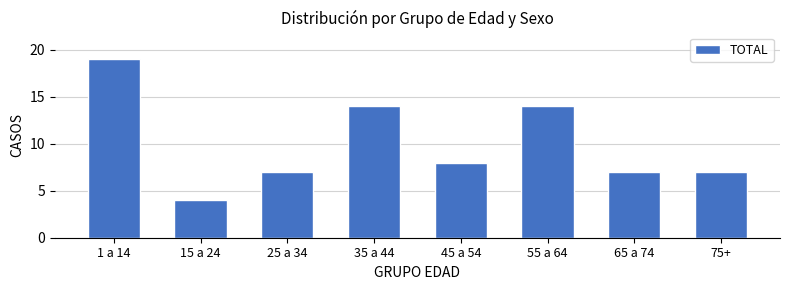

Reading right to left, list all the values displayed in this chart.

75+=7	65 a 74=7	55 a 64=14	45 a 54=8	35 a 44=14	25 a 34=7	15 a 24=4	1 a 14=19